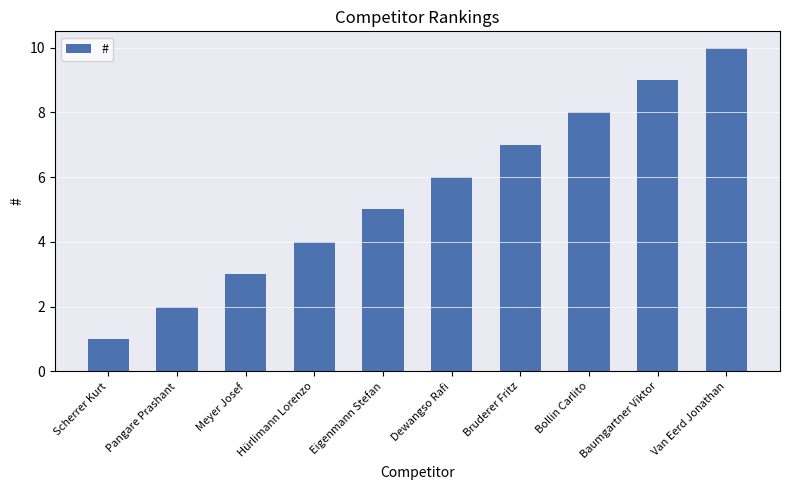

Reading right to left, what are all the values shown in this chart?

Van Eerd Jonathan=10	Baumgartner Viktor=9	Bollin Carlito=8	Bruderer Fritz=7	Dewangso Rafi=6	Eigenmann Stefan=5	Hürlimann Lorenzo=4	Meyer Josef=3	Pangare Prashant=2	Scherrer Kurt=1